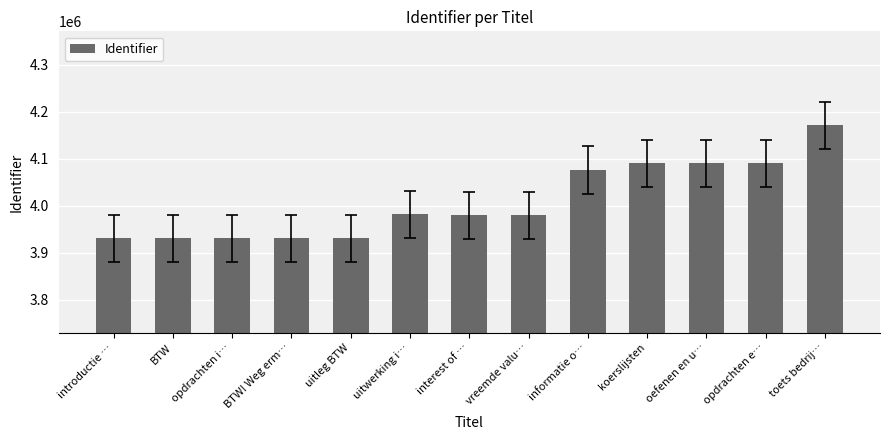

What is the approximate value at opdrachten i…, to the nearest 10?

3930530